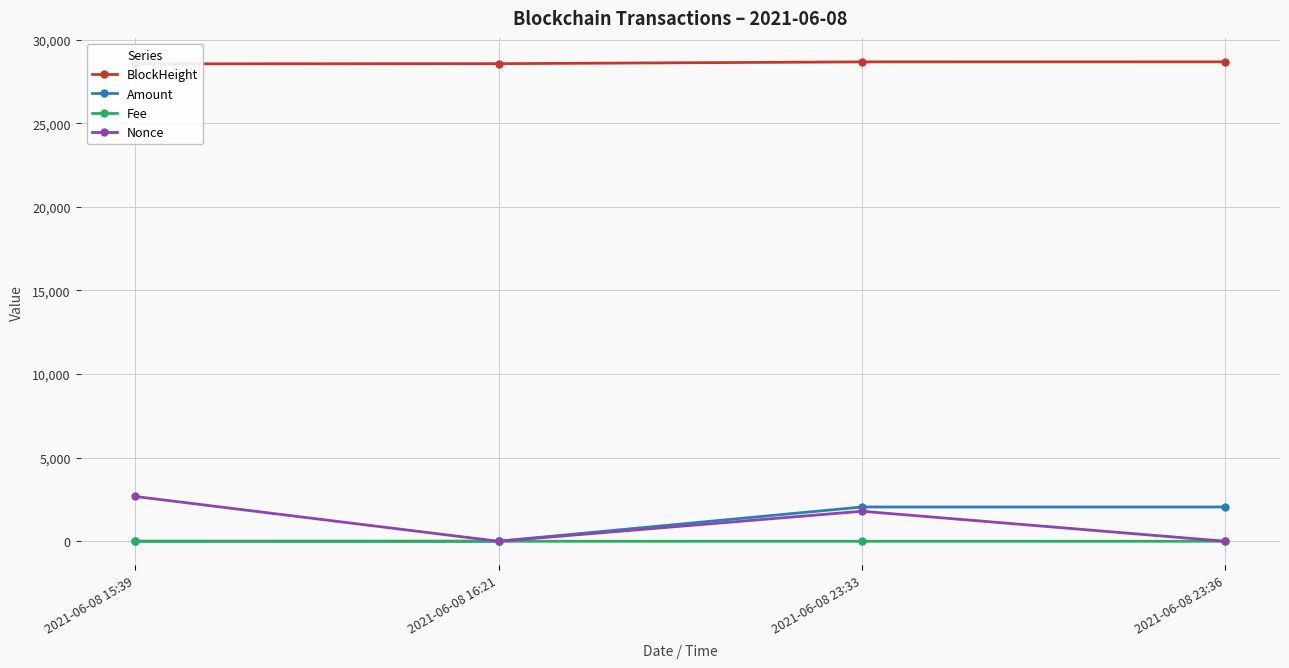

What are all the series names shown in the legend?

BlockHeight, Amount, Fee, Nonce